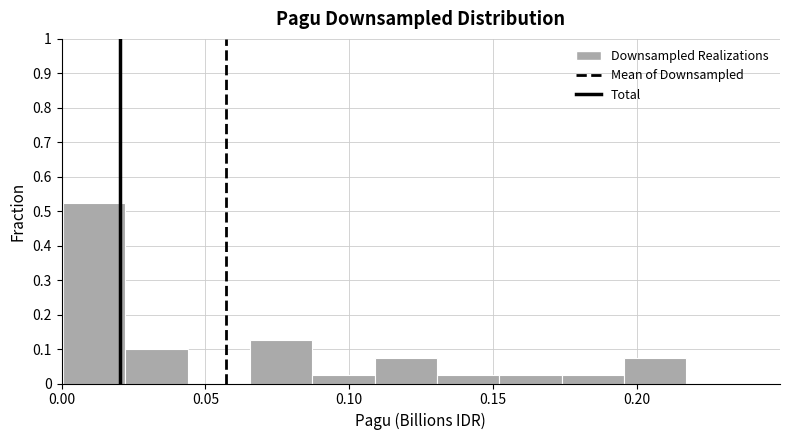

Reading left to right, transcribe this chart: for each bar, give the range it covers on the x-axis and its height. Neither the bar edges nor the heights are printed on the chart, so give them approximately, as read against the axes.

0.000 to 0.020: 0.53
0.020 to 0.045: 0.10
0.045 to 0.065: 0
0.065 to 0.085: 0.13
0.085 to 0.110: 0.03
0.110 to 0.130: 0.08
0.130 to 0.150: 0.03
0.150 to 0.175: 0.03
0.175 to 0.195: 0.03
0.195 to 0.215: 0.08